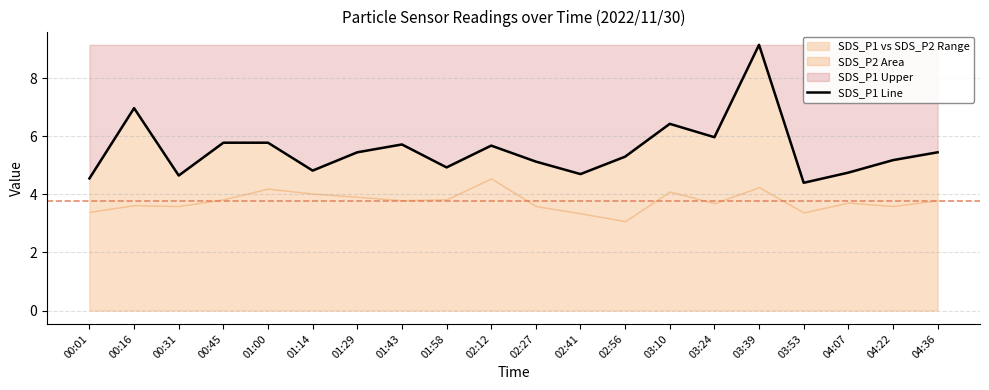

At which category does the data reach its first local peak?

00:16